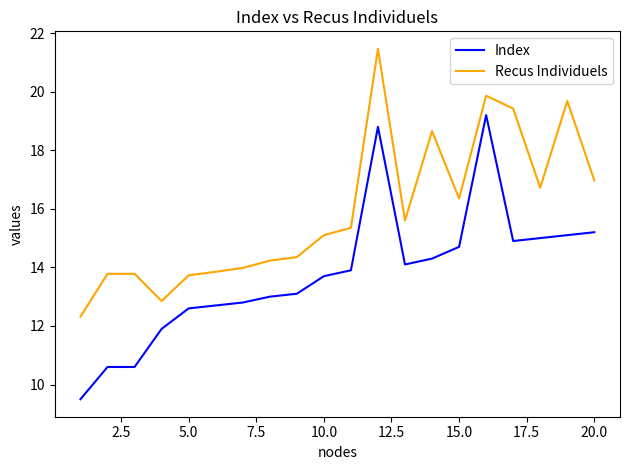

How many lines are shown in the chart?

2